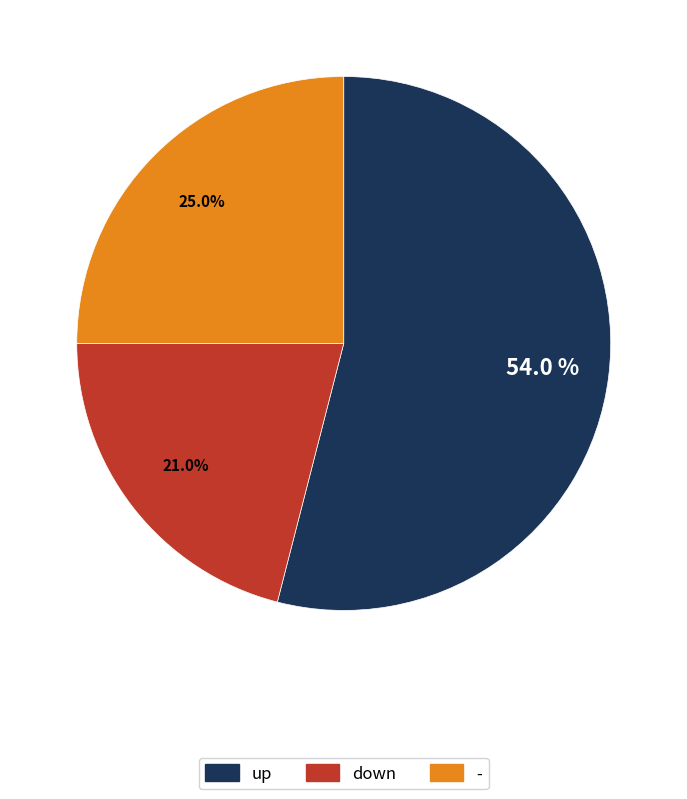

To the nearest percent, what is the combined percentage of up and down?

75%